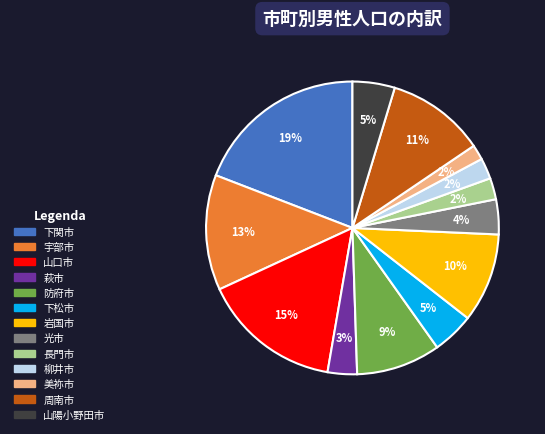

The 宇部市 slice represents 22% of the pie. True or false?

False